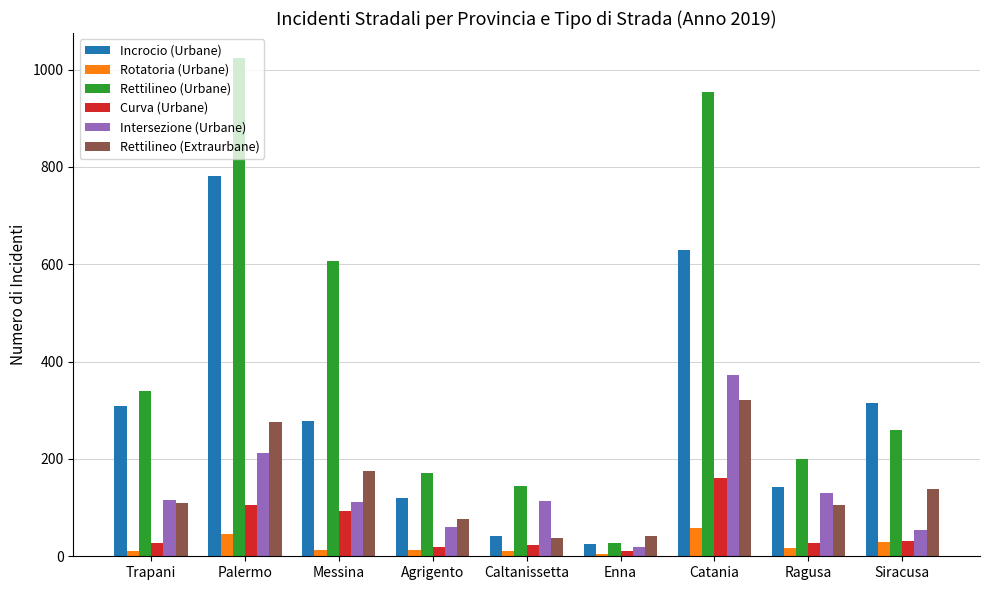

Read the Curva (Urbane) value at Catania.

160